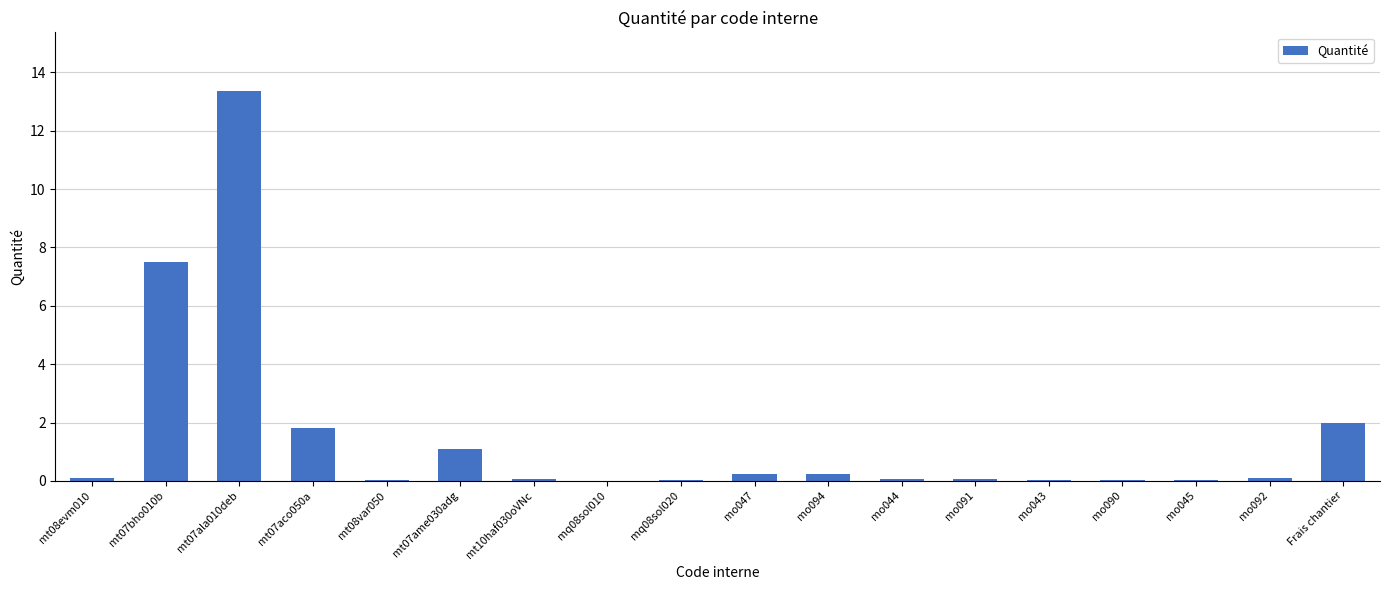

Where is the data nearest to the value 6?

mt07bho010b